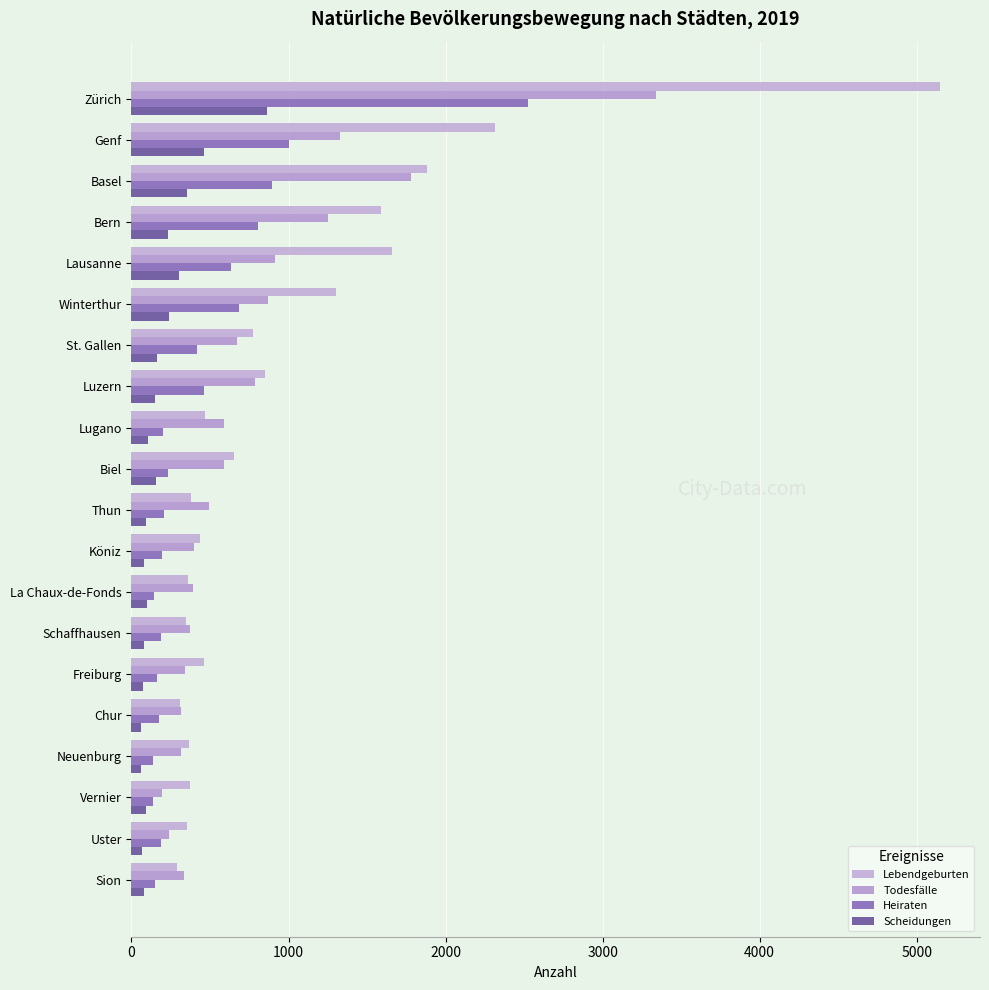

How many data points does each series have?

20